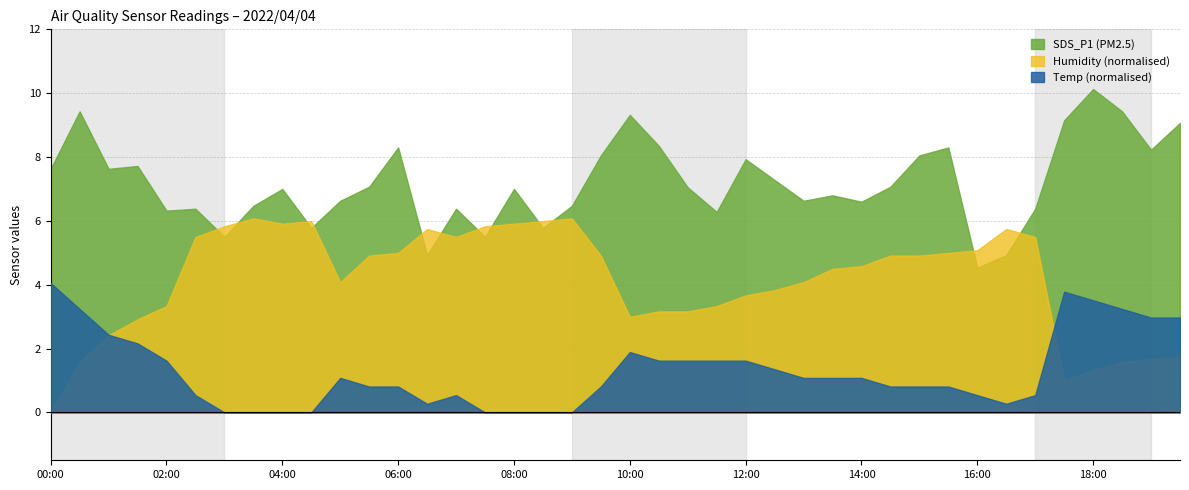

True or false: SDS_P1 has more than 1 interior local peaks.

True